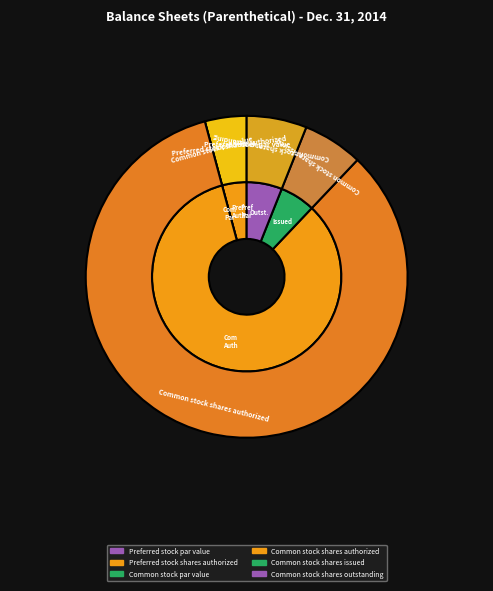

True or false: Preferred stock shares authorized accounts for 11% of the total.

False